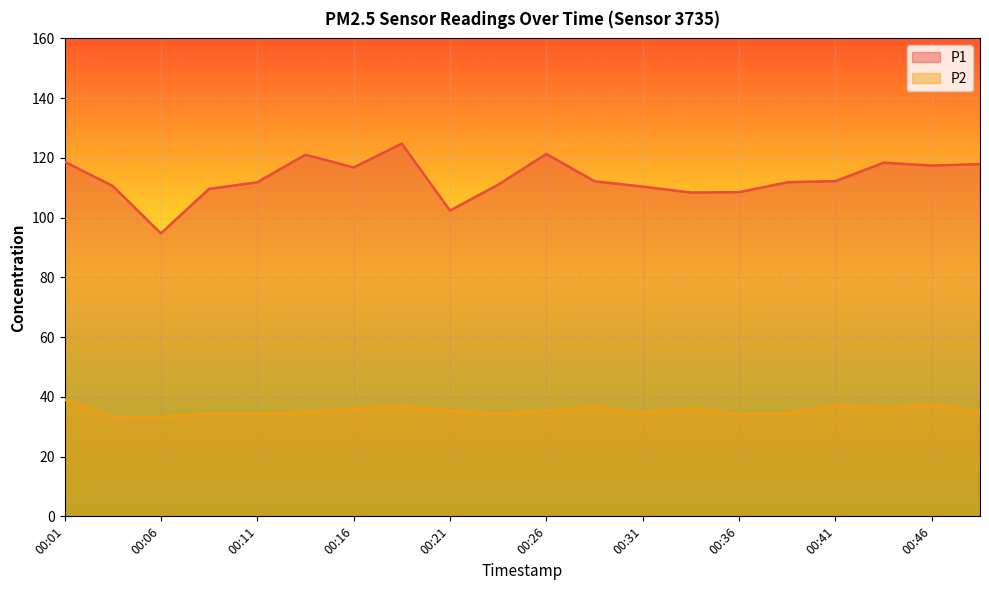

Reading left to right, extract all data points from this chart.

P1: 00:01=118.7	00:03=110.6	00:06=94.7	00:08=109.6	00:11=111.8	00:13=121.1	00:16=116.8	00:18=124.8	00:21=102.4	00:23=111.0	00:26=121.3	00:28=112.2	00:31=110.4	00:33=108.4	00:36=108.5	00:38=111.8	00:41=112.2	00:43=118.4	00:46=117.4	00:48=117.9
P2: 00:01=39.1	00:03=33.3	00:06=33.3	00:08=34.5	00:11=34.3	00:13=34.9	00:16=36.0	00:18=36.7	00:21=35.3	00:23=34.5	00:26=35.3	00:28=36.6	00:31=34.6	00:33=36.2	00:36=34.2	00:38=34.6	00:41=37.0	00:43=36.1	00:46=37.5	00:48=34.8